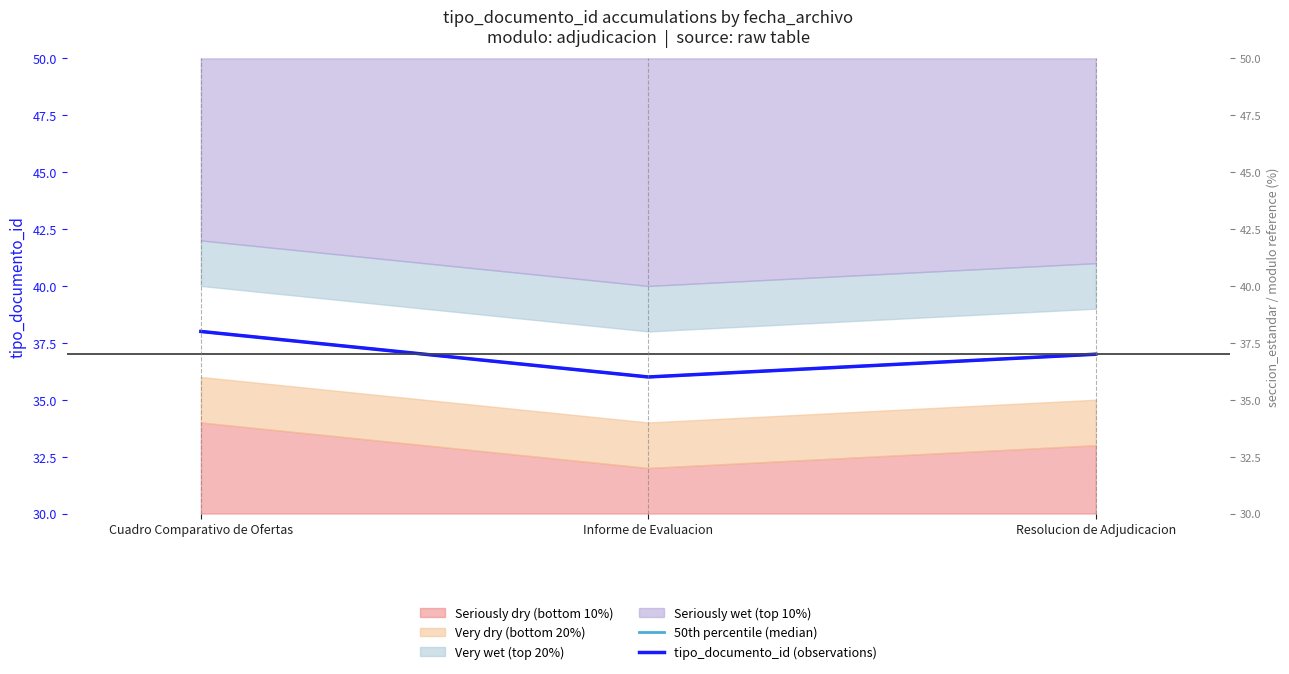

How many lines are shown in the chart?

2